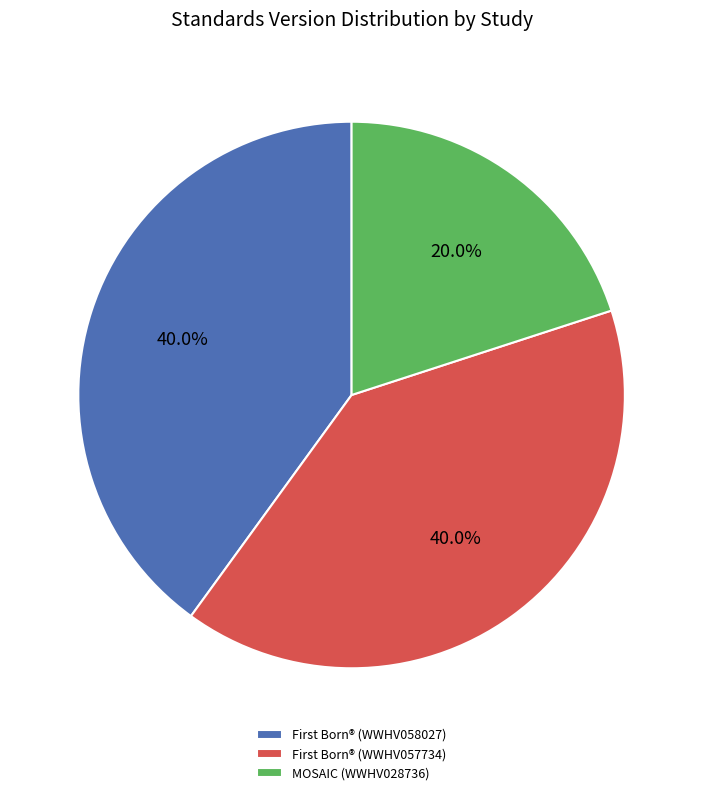

What is the smallest slice in the pie chart?

MOSAIC (WWHV028736)